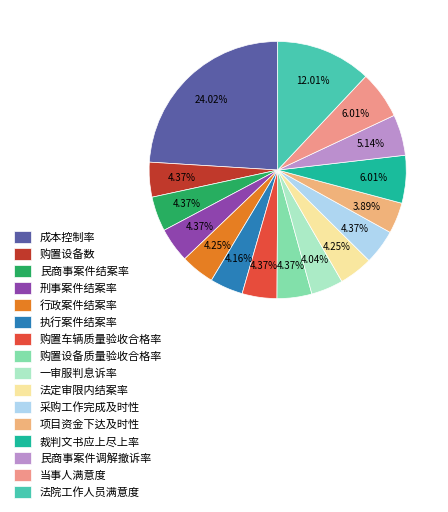

How much of the chart is everything except 行政案件结案率?

95.7%